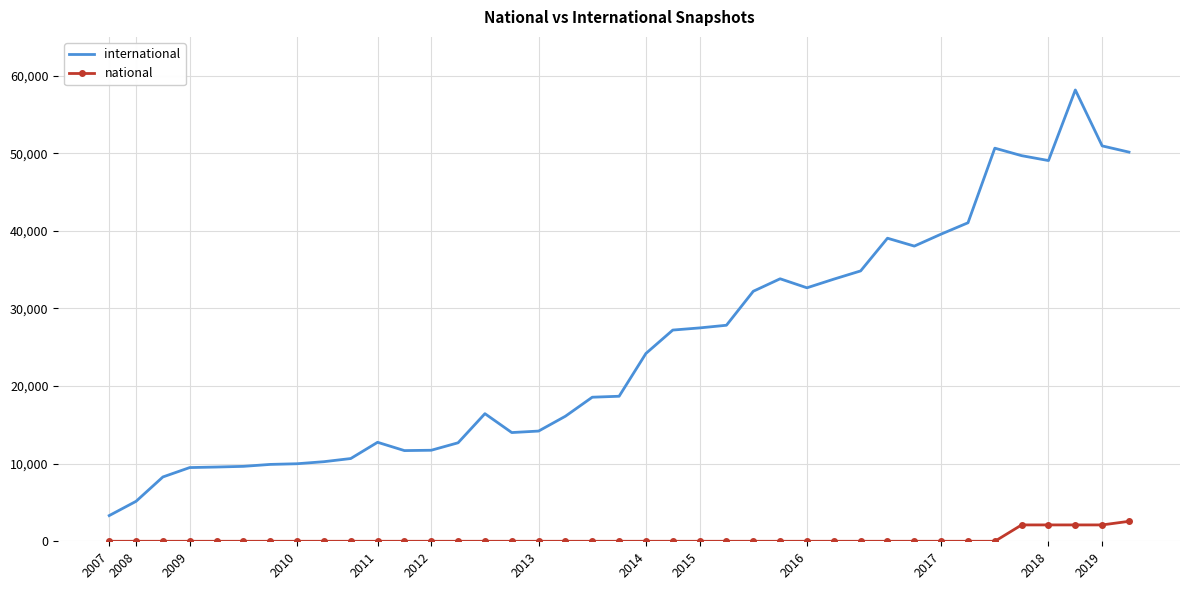

How many values in the national series exceed 0?

5